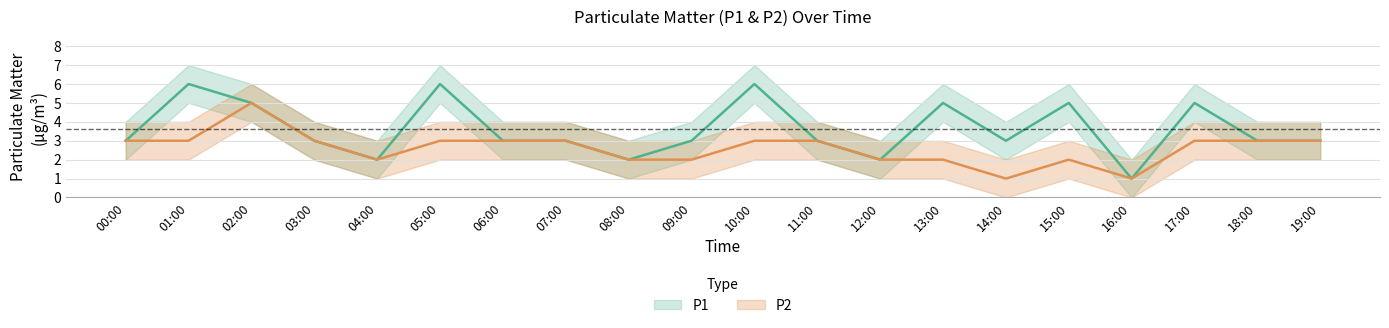

Is it true that P1 equals 3 at 14:00?

True